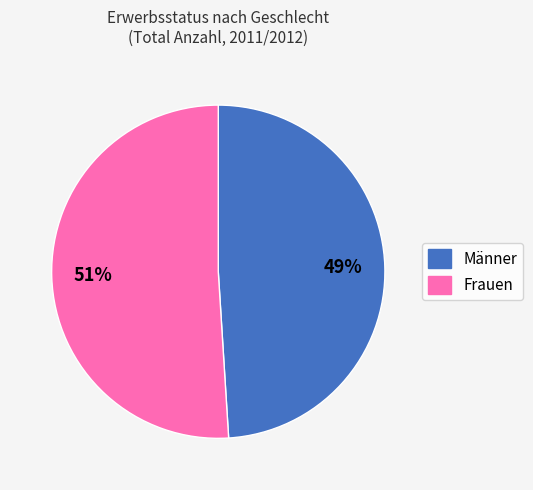

To the nearest percent, what portion does Frauen represent?

51%